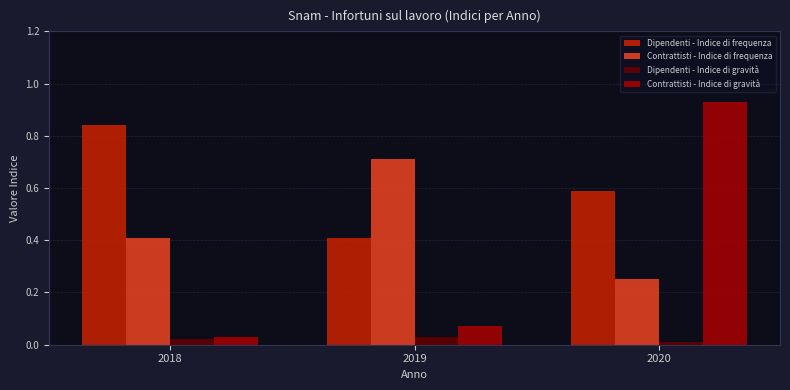

Rank the categories by Contrattisti - Indice di gravità value from highest to lowest.

2020, 2019, 2018